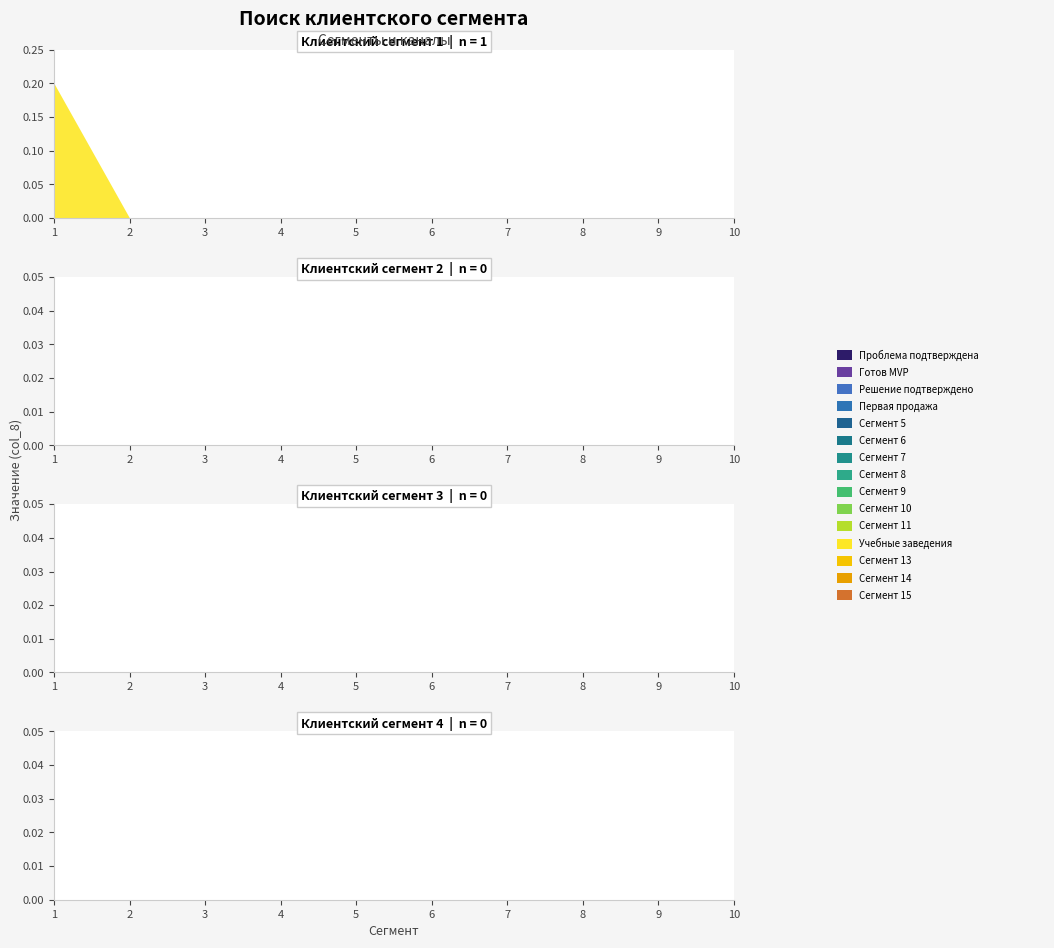

True or false: Сегмент 2 and Учебные заведения cross at least once.

False